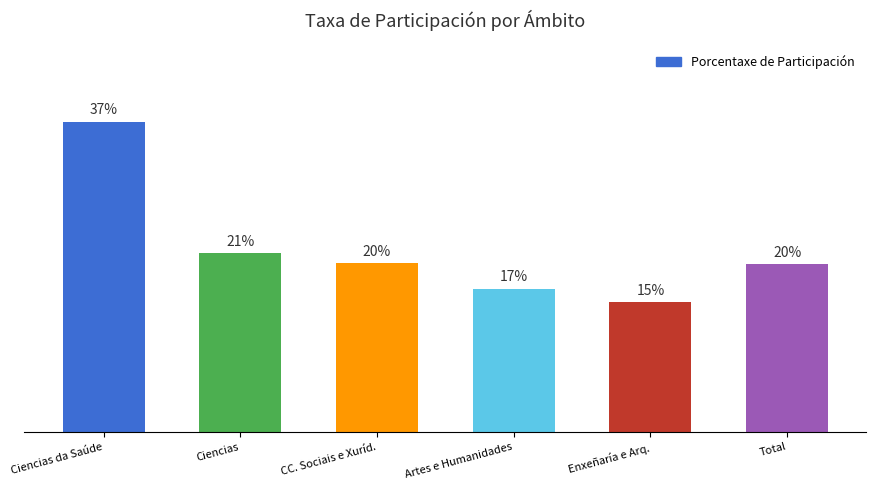

Which has a higher value, Total or CC. Sociais e Xuríd.?

CC. Sociais e Xuríd.